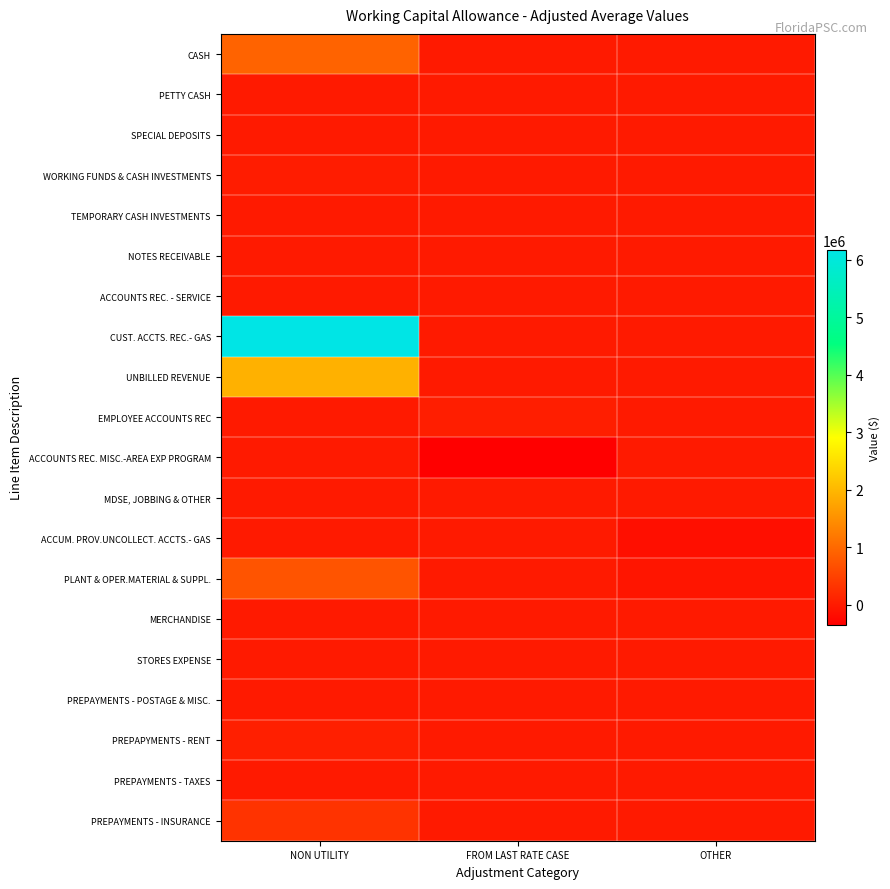

What is the spread (max minus min) of values at NON UTILITY?

6176922.0